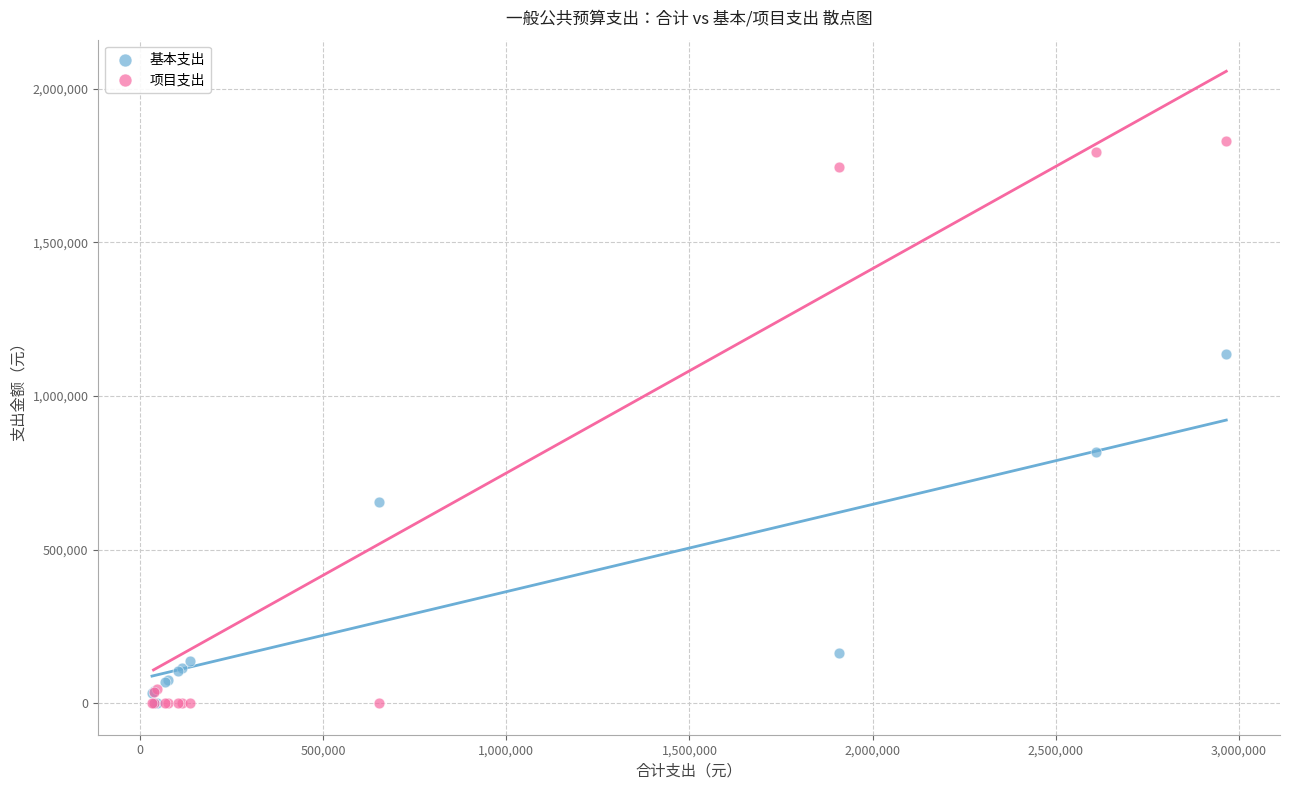

Which series contains the highest Y value?

项目支出